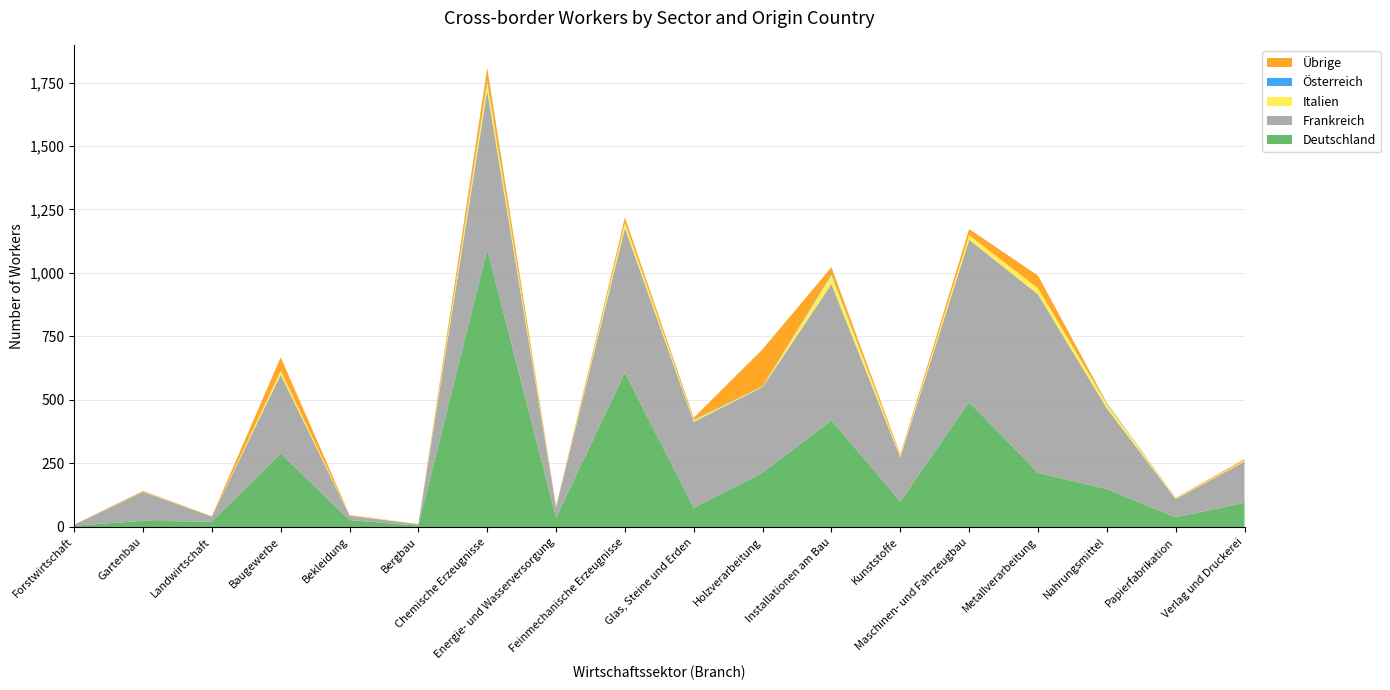

Reading left to right, extract all data points from this chart.

Deutschland: 5	24	21	290	27	5	1093	37	608	75	214	420	100	492	213	149	38	95
Frankreich: 3	114	19	310	18	6	625	41	569	339	337	536	174	639	703	318	72	163
Italien: 0	1	0	14	2	1	34	2	21	7	2	37	6	18	24	18	3	4
Österreich: 0	0	0	1	0	0	7	0	2	2	1	4	0	0	0	3	0	0
Übrige: 1	3	2	53	1	0	49	2	19	7	146	26	6	24	50	1	2	5